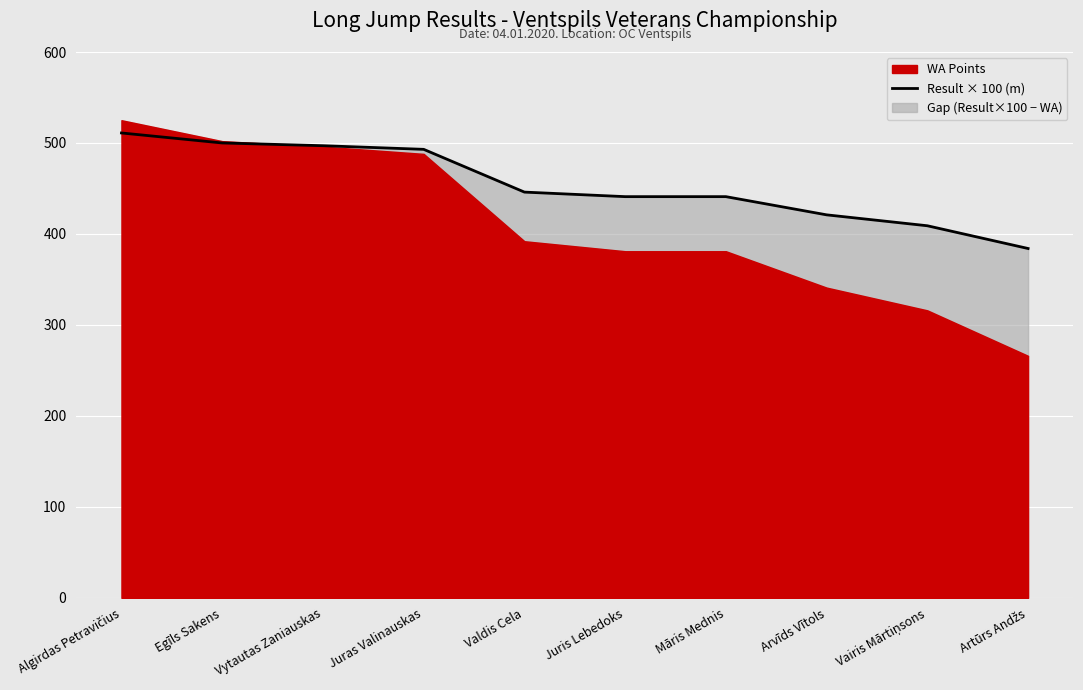

What is the difference between the values at Juras Valinauskas and Vairis Mārtiņsons?

84.0